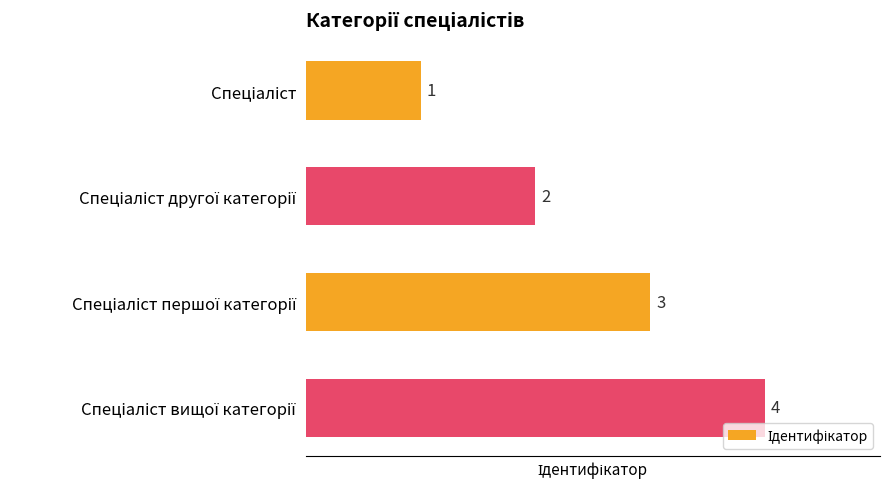

What is the value of the 4th bar from the top?

4